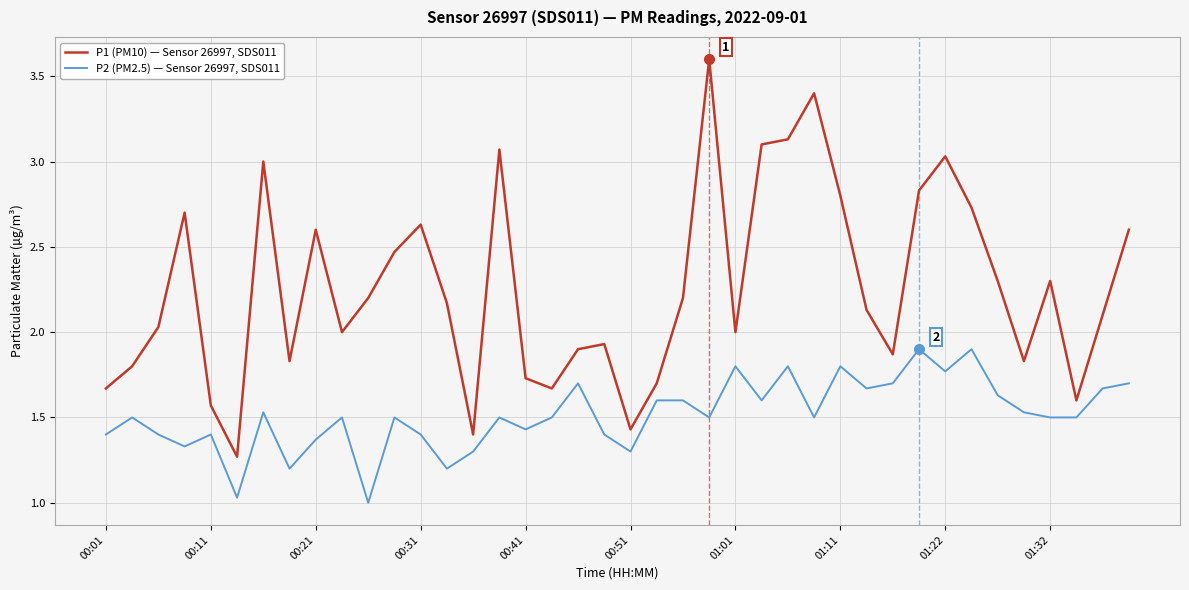

What are all the series names shown in the legend?

P1 (PM10) — Sensor 26997, SDS011, P2 (PM2.5) — Sensor 26997, SDS011